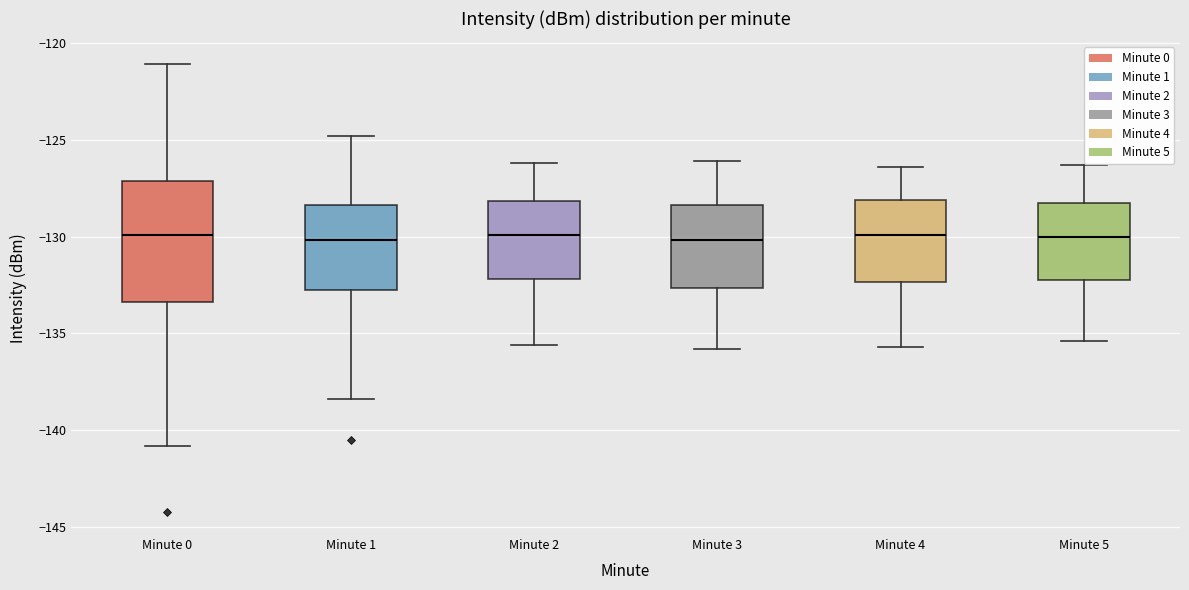

Reading left to right, transcribe this box plot: for each box, give where its median line is, the range the box spans, and where its two whiskers end, as read against the y-axis. The values are not printed on the chart, so give them approximately, as read against the axis.

Minute 0: median -130.0, box -133.5 to -127.0, whiskers -141.0 to -121.0
Minute 1: median -130.0, box -133.0 to -128.5, whiskers -138.5 to -125.0
Minute 2: median -130.0, box -132.0 to -128.0, whiskers -135.5 to -126.0
Minute 3: median -130.0, box -132.5 to -128.5, whiskers -136.0 to -126.0
Minute 4: median -130.0, box -132.5 to -128.0, whiskers -135.5 to -126.5
Minute 5: median -130.0, box -132.0 to -128.5, whiskers -135.5 to -126.5